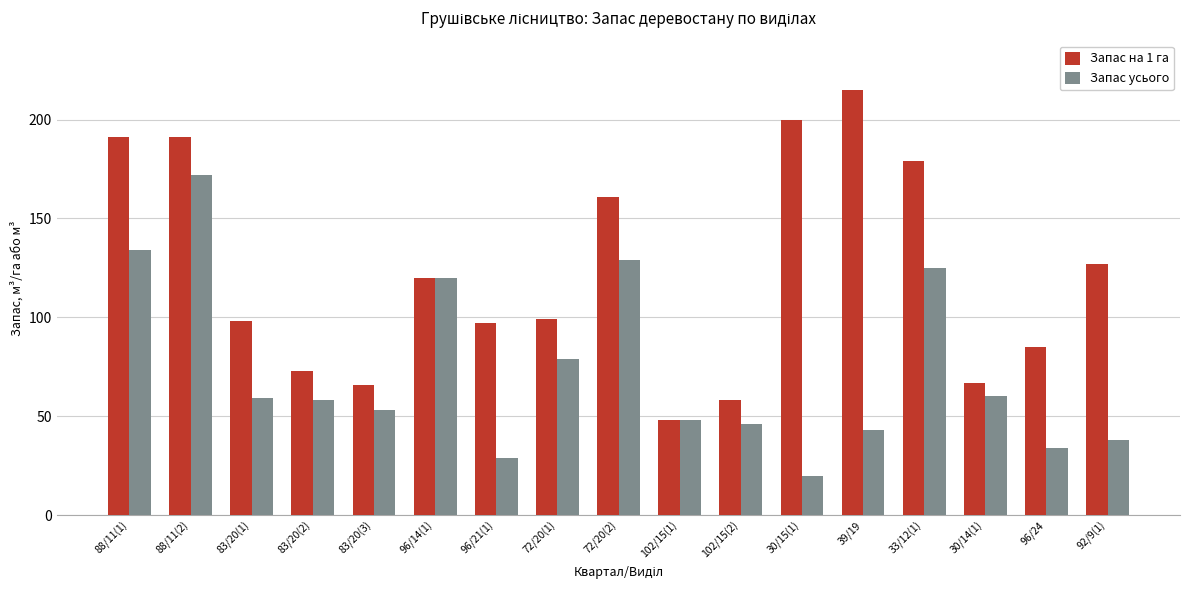

True or false: Запас на 1 га has a value of 236 at 33/12(1).

False